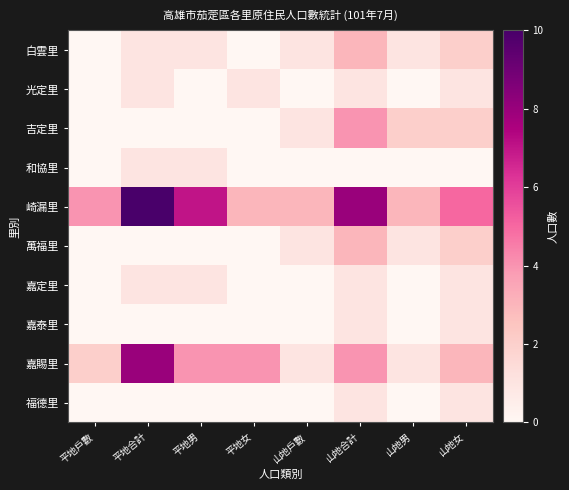

What is the total value across all series at 山地戶數?

7